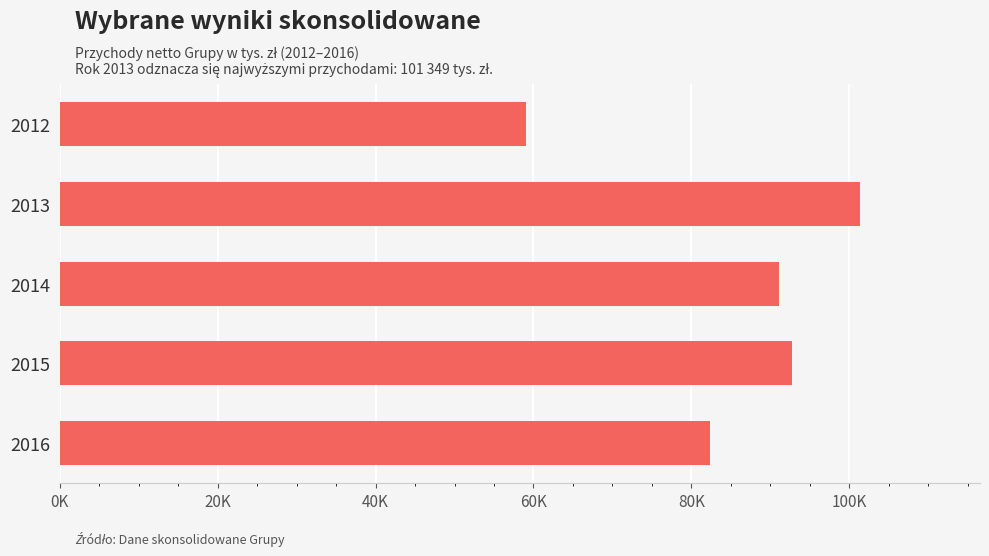

Are the bars grouped side by side (vs. stacked)?

No